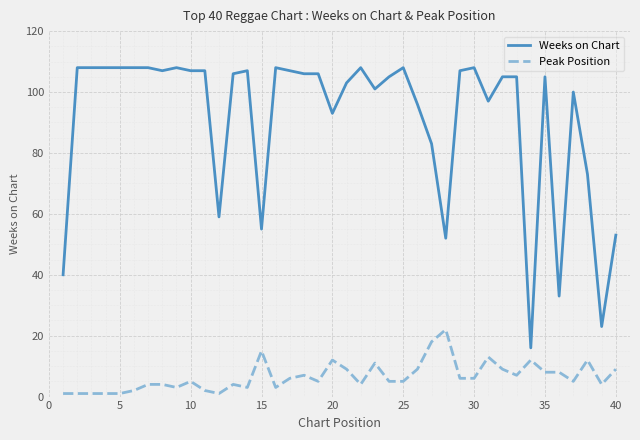

Which series has the largest total across all categories?

Weeks on Chart